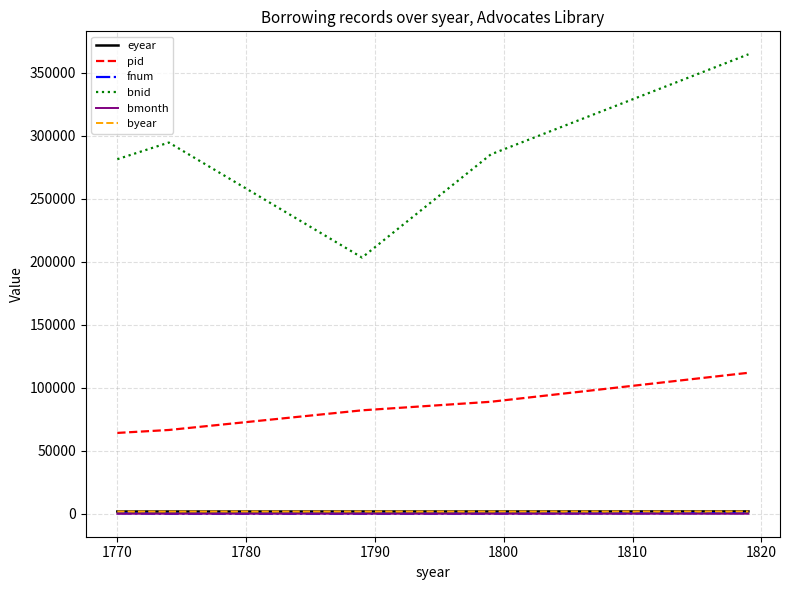

What is the greatest value displayed?

364829